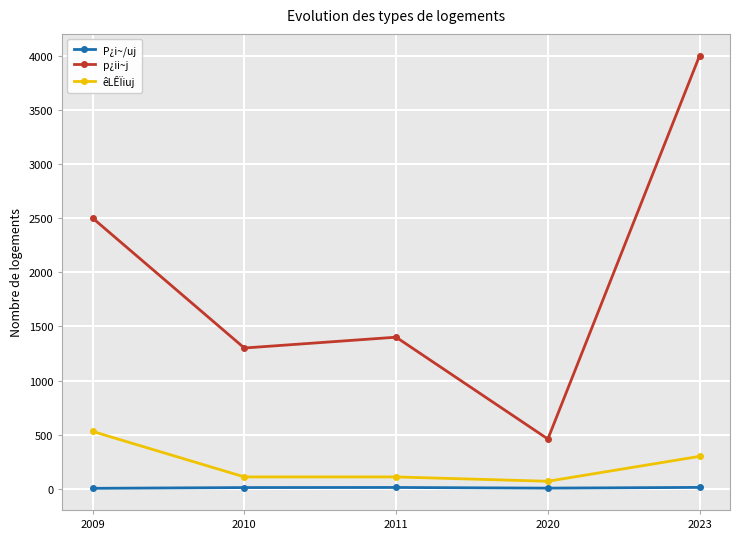

Which series changed the most between 2009 and 2011?

p¿ii~j